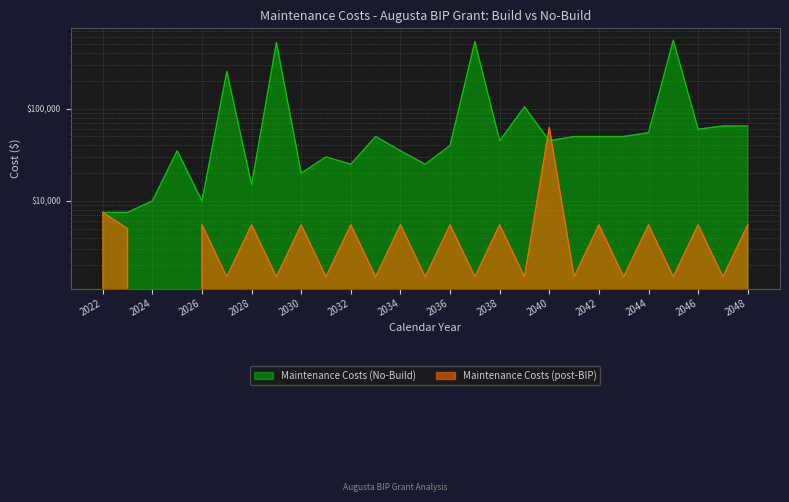

At how many categories does at least one series exceed 211?

27